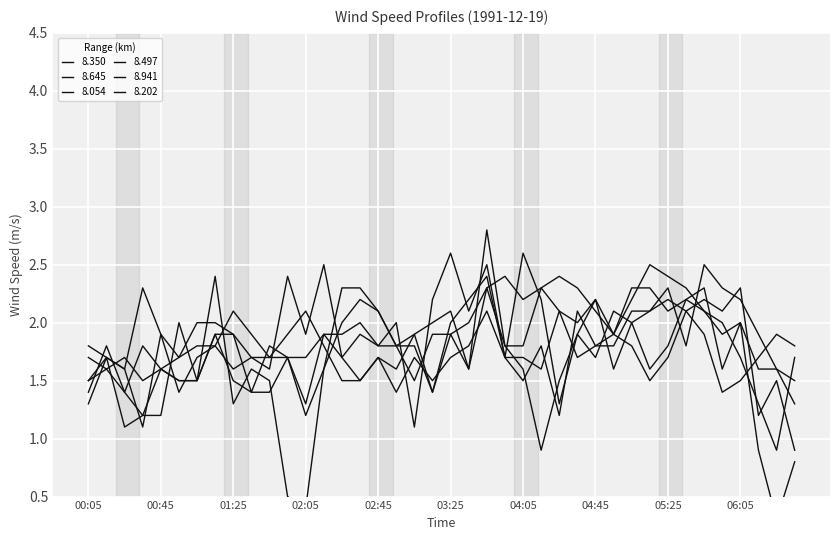

At which label is 8.202 closest to 1?

00:35